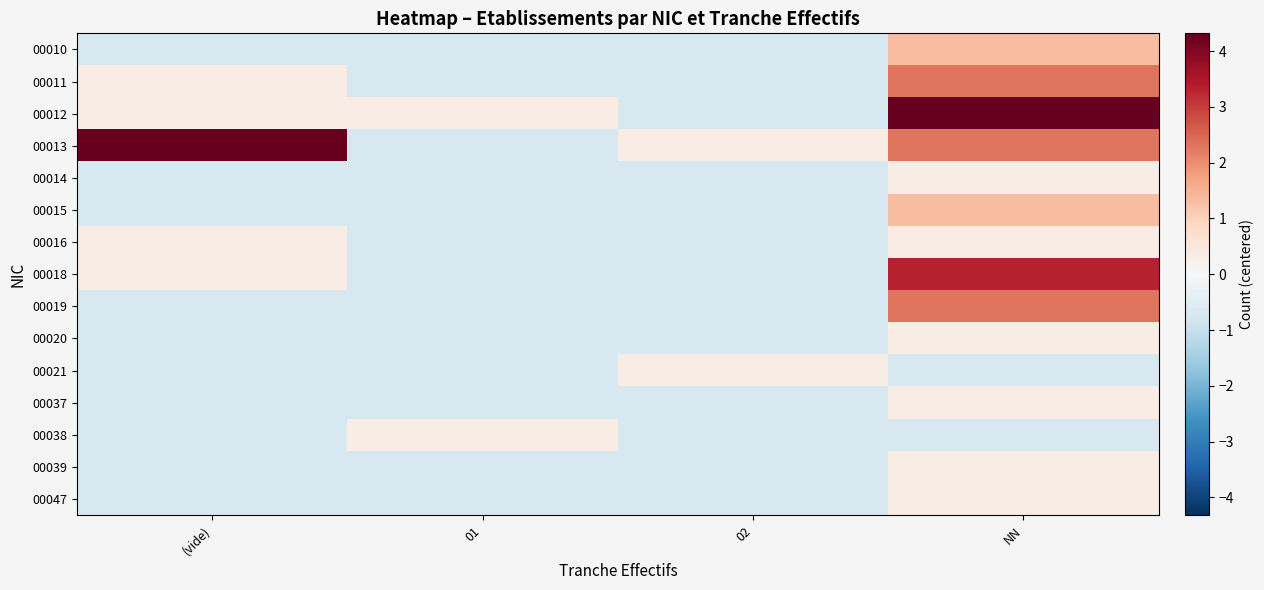

At how many categories does at least one series exceed 0?

4